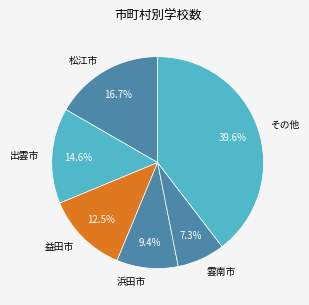

Which has a higher value, その他 or 益田市?

その他